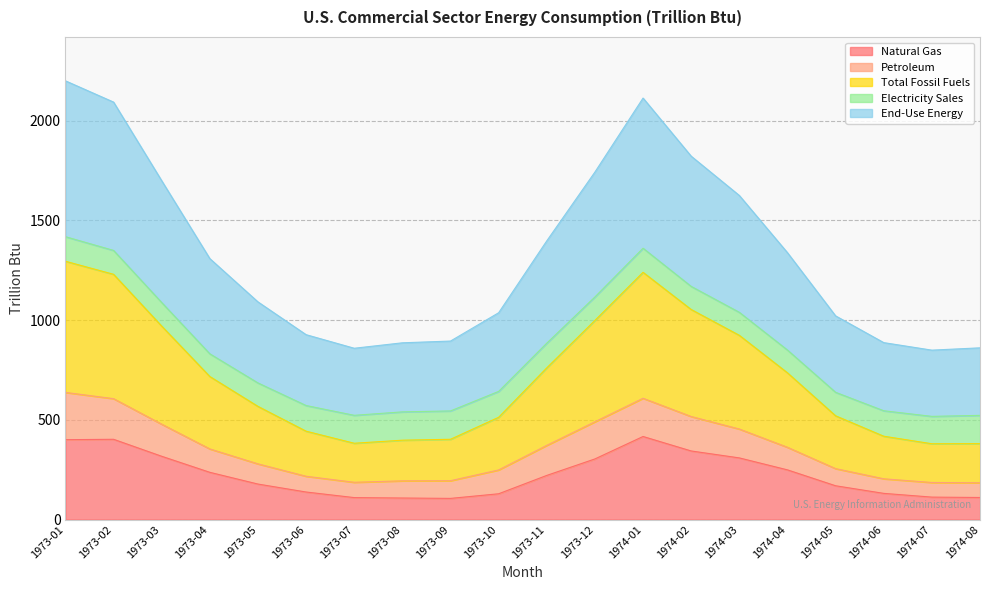

How many data points in Total Fossil Fuels are less than 716?

10